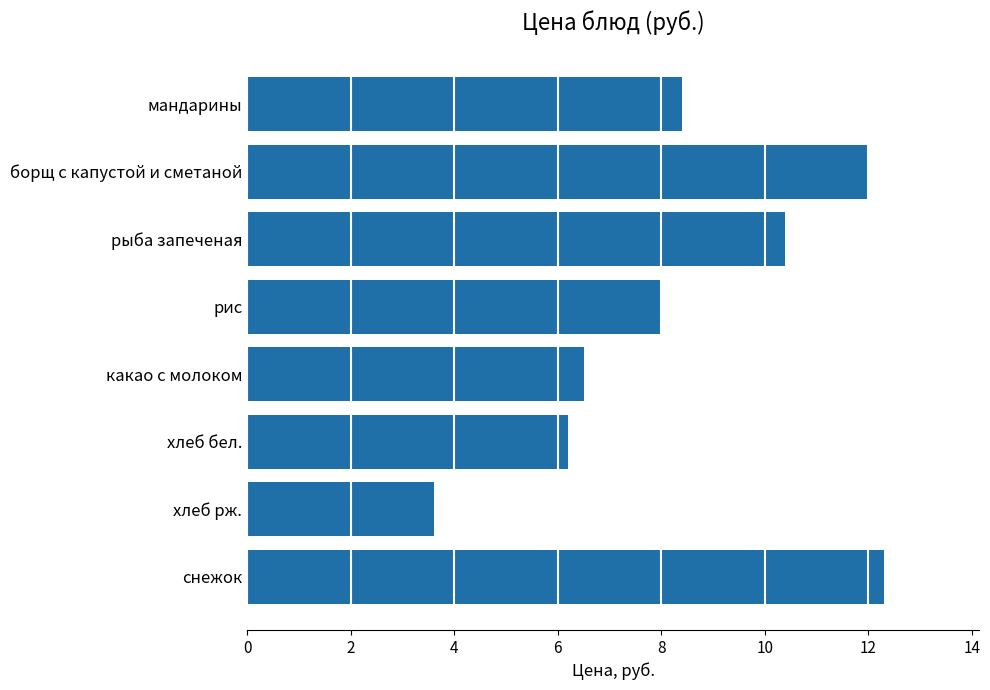

Which has a higher value, хлеб рж. or борщ с капустой и сметаной?

борщ с капустой и сметаной